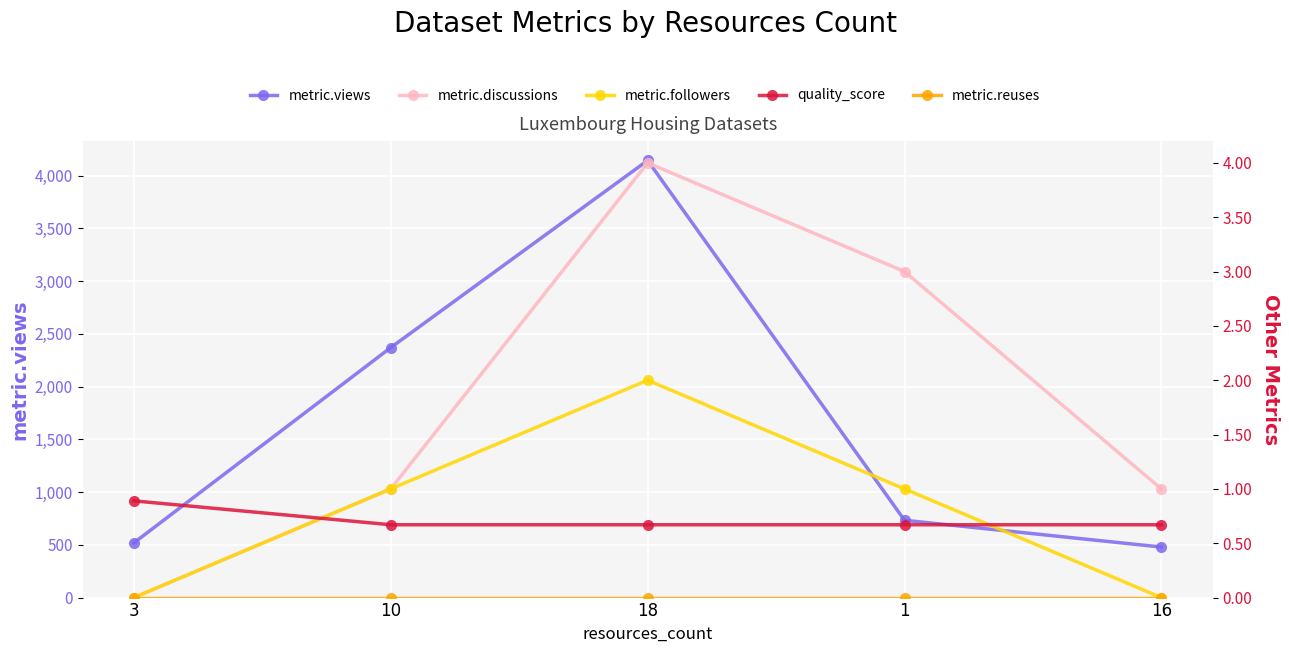

What is the label of the 3rd point from the right?

18